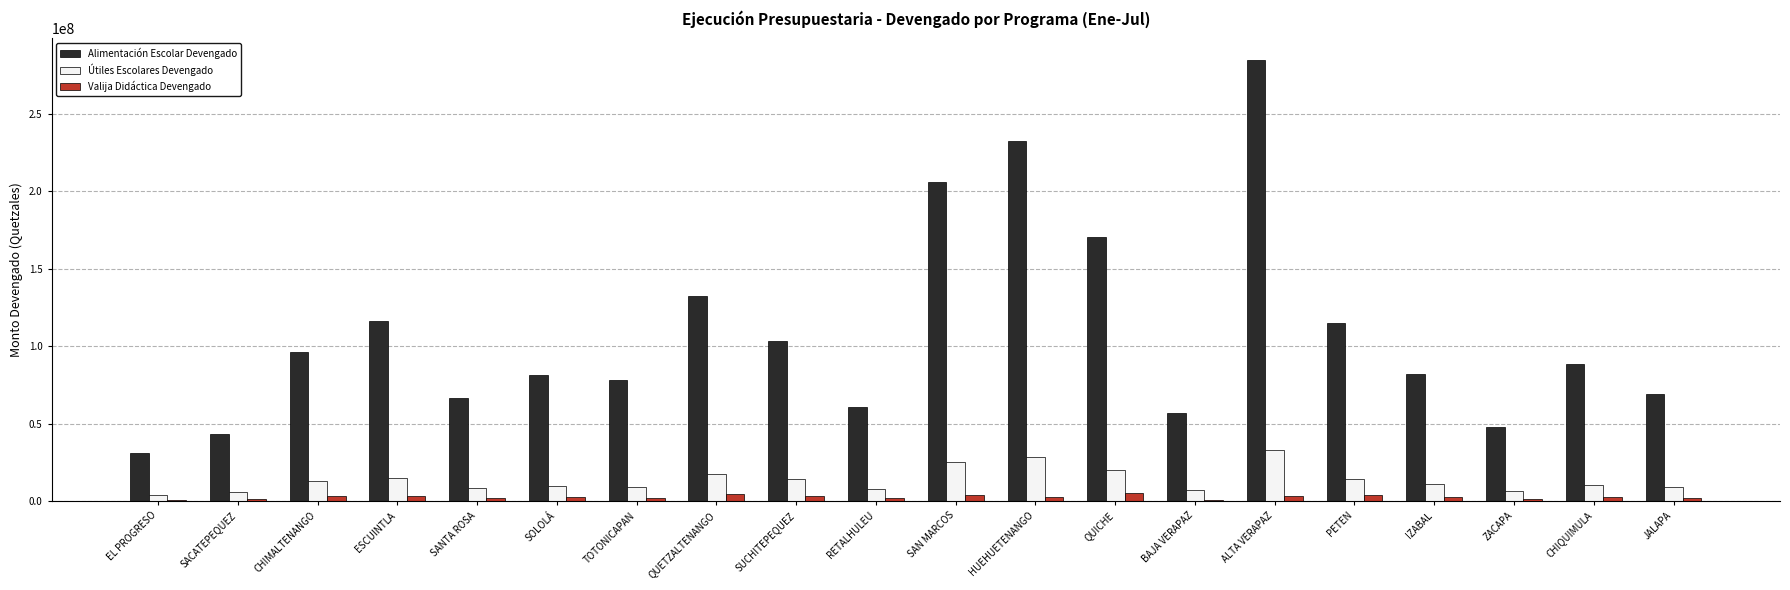

Which series has the widest spread of values?

Alimentación Escolar Devengado